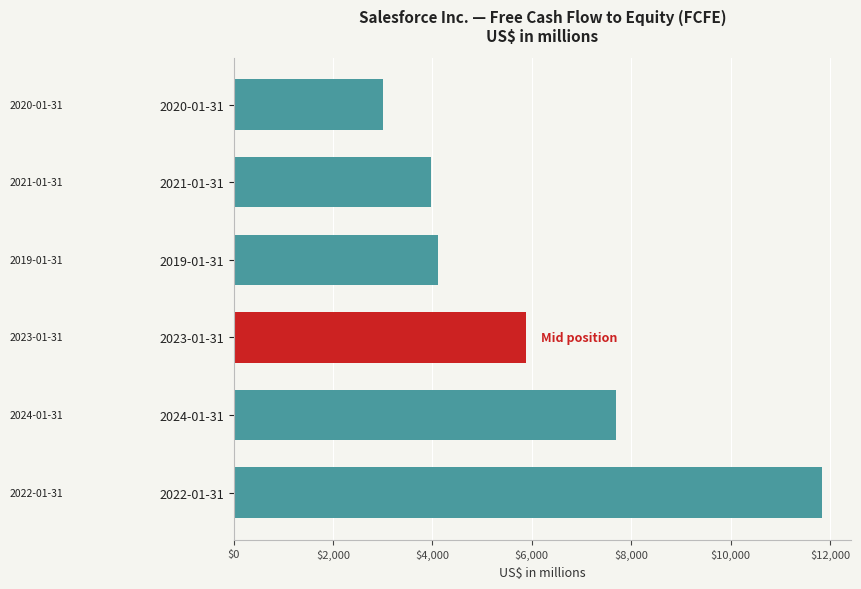

How many bars are there in total?

6